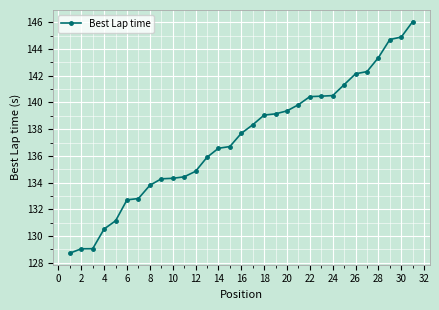

What is the value of the 26th point from the left?

142.1